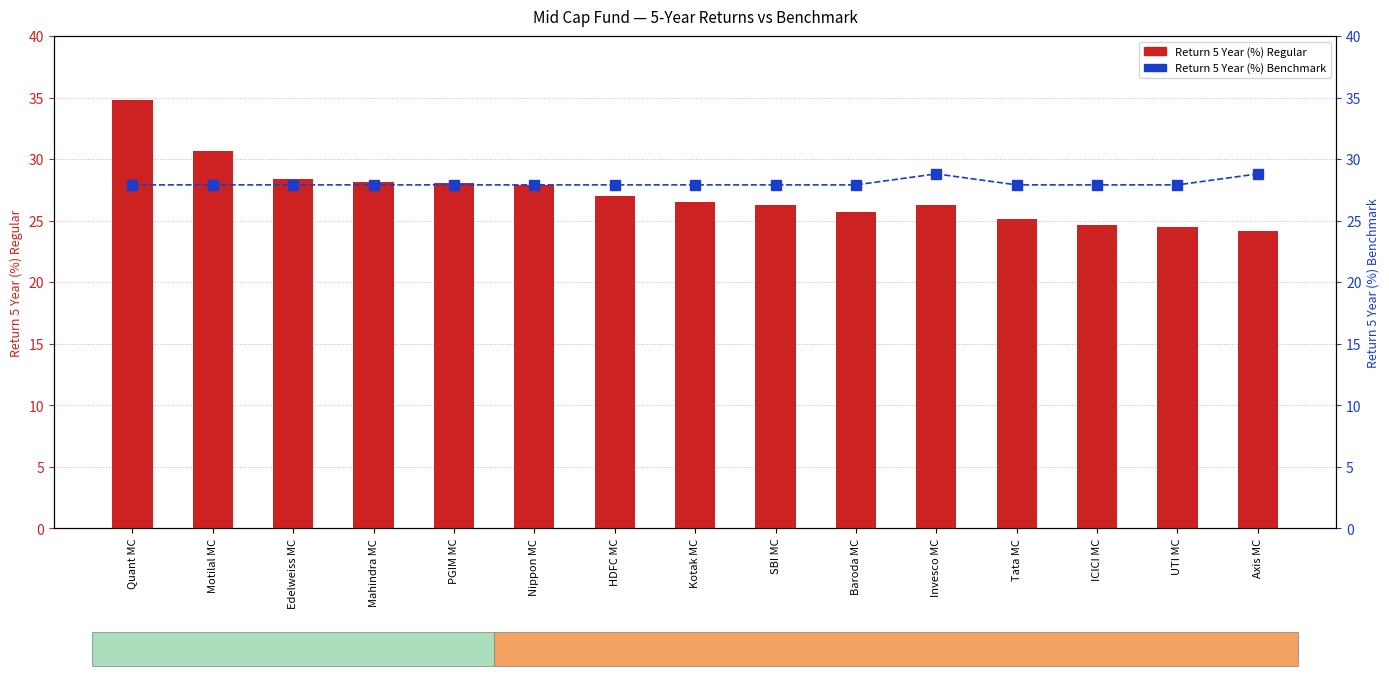

At which category is the sum across all series the highest?

Quant MC